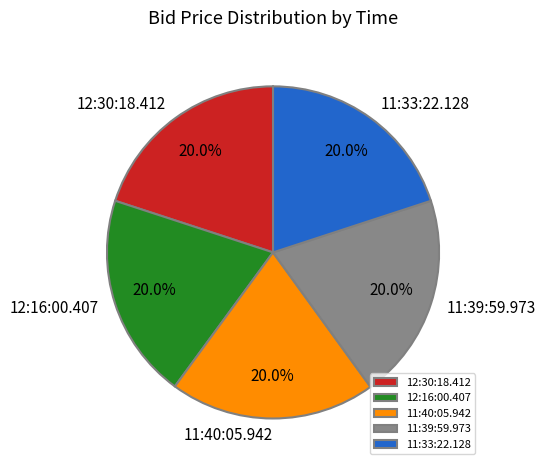

True or false: 12:16:00.407 accounts for 27% of the total.

False